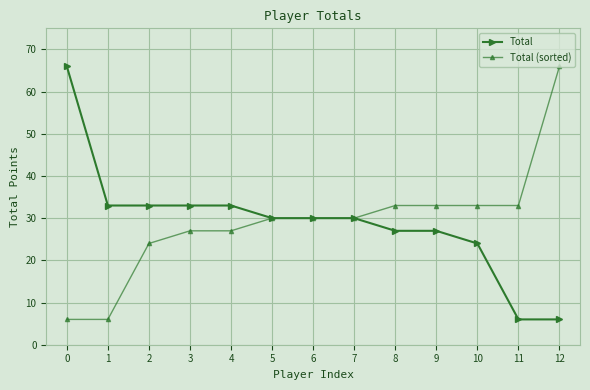

At how many categories does at least one series exceed 8?

13